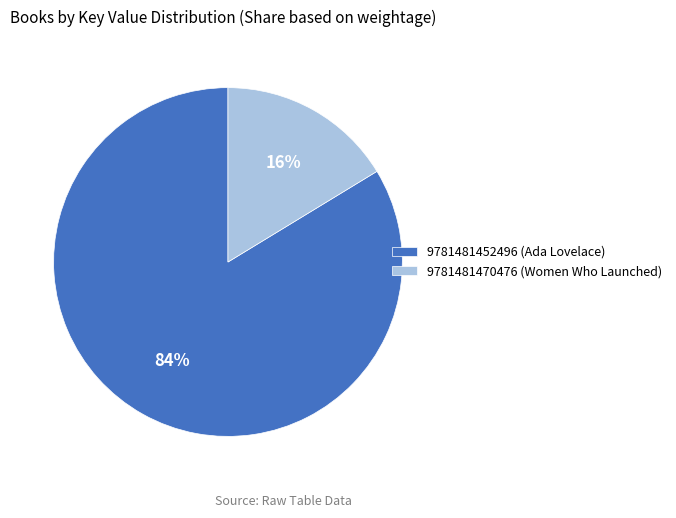

Between 9781481452496 and 9781481470476, which is larger?

9781481452496